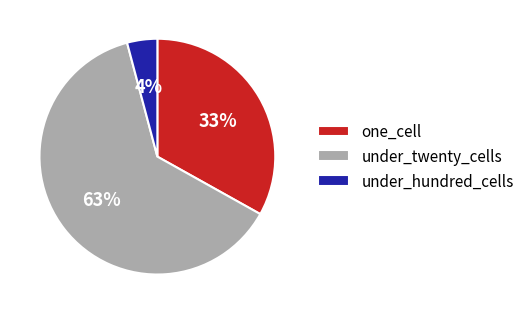

To the nearest percent, what is the average slice percentage?

33%